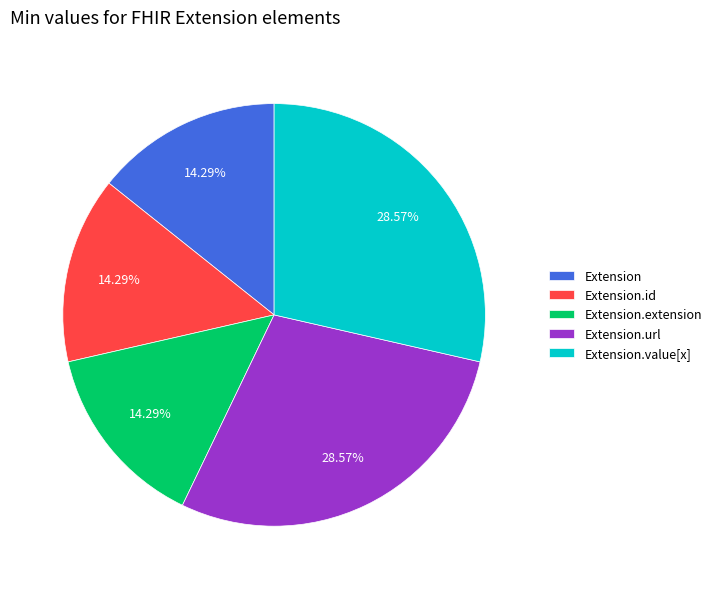

Does Extension.extension represent more than half of the total?

No